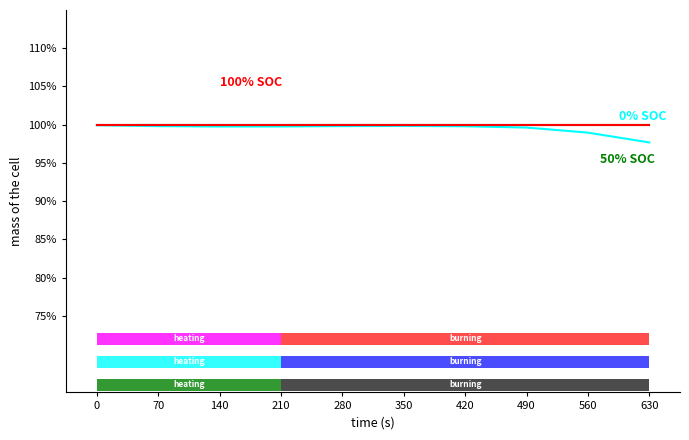

What is the average value of the 50% SOC series?

100.0